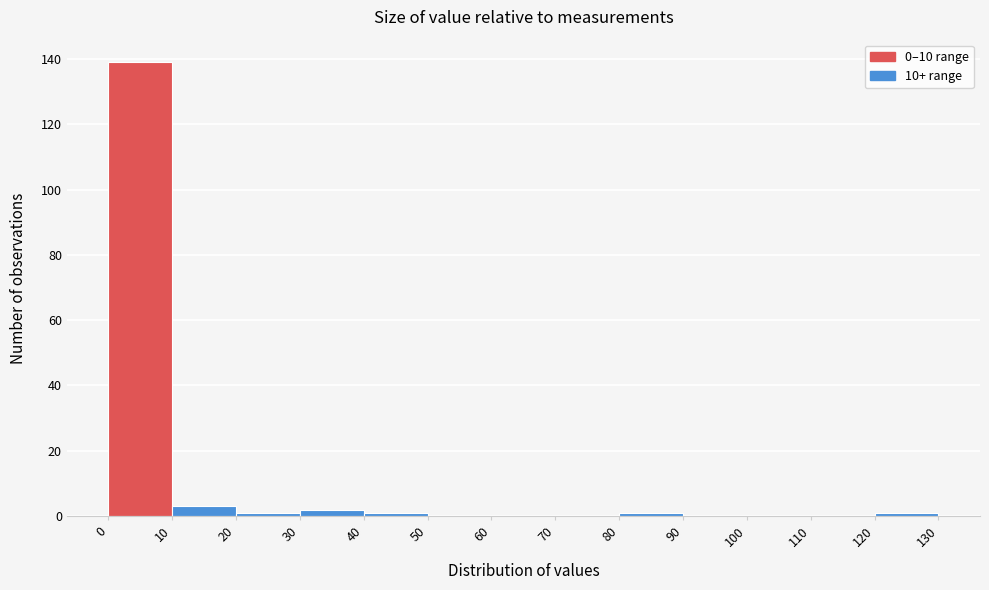

Reading left to right, transcribe this chart: for each bar, give the range it covers on the x-axis and its height. The values are not printed on the chart, so give them approximately, as read against the axis.

0 to 10: 140
10 to 20: 4
20 to 30: under 2
30 to 40: 2
40 to 50: under 2
50 to 60: 0
60 to 70: 0
70 to 80: 0
80 to 90: under 2
90 to 100: 0
100 to 110: 0
110 to 120: 0
120 to 130: under 2